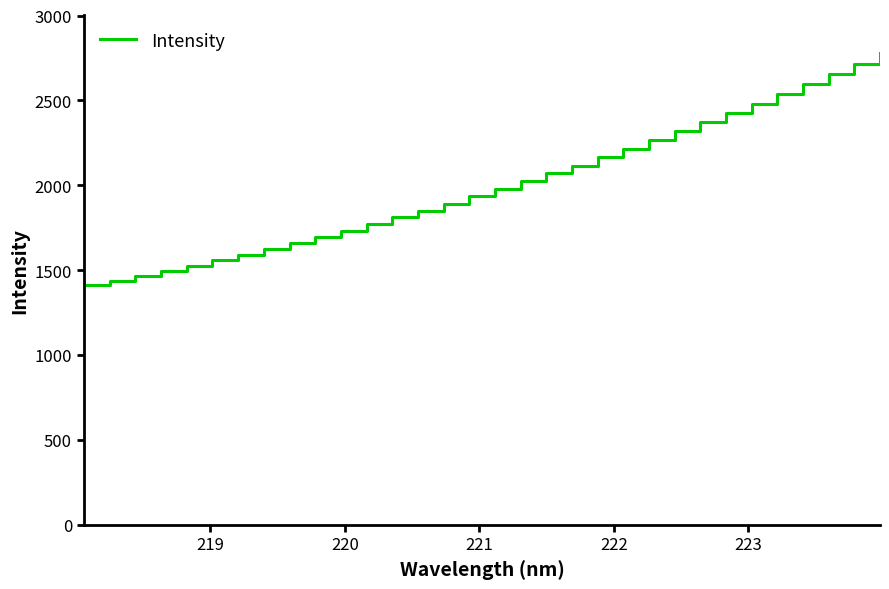

What is the difference between the maximum and minimum values?

1367.5